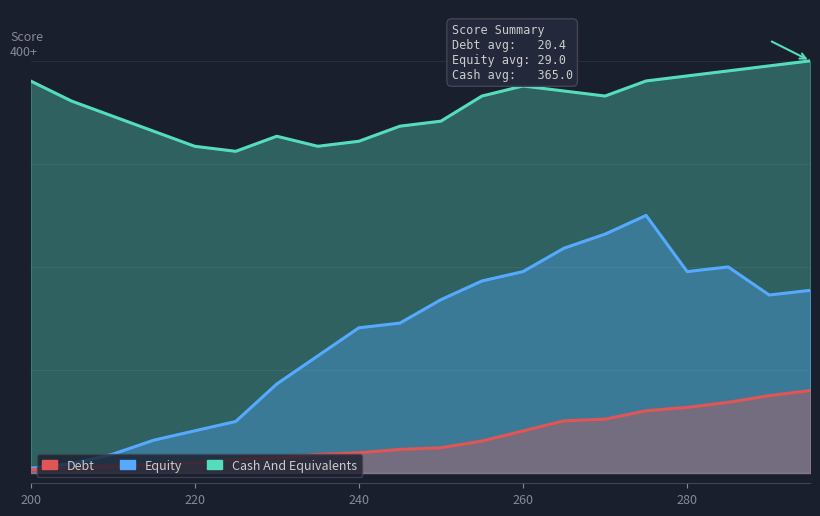

True or false: Cash And Equivalents and Equity intersect in this chart.

False